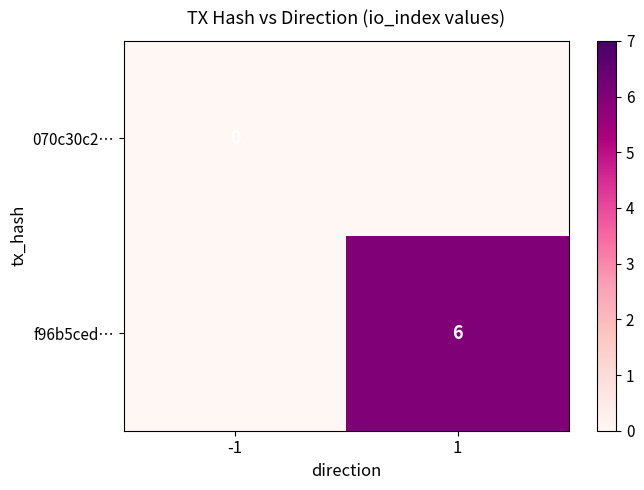

Is it true that f96b5ced… equals 6 at 1?

True